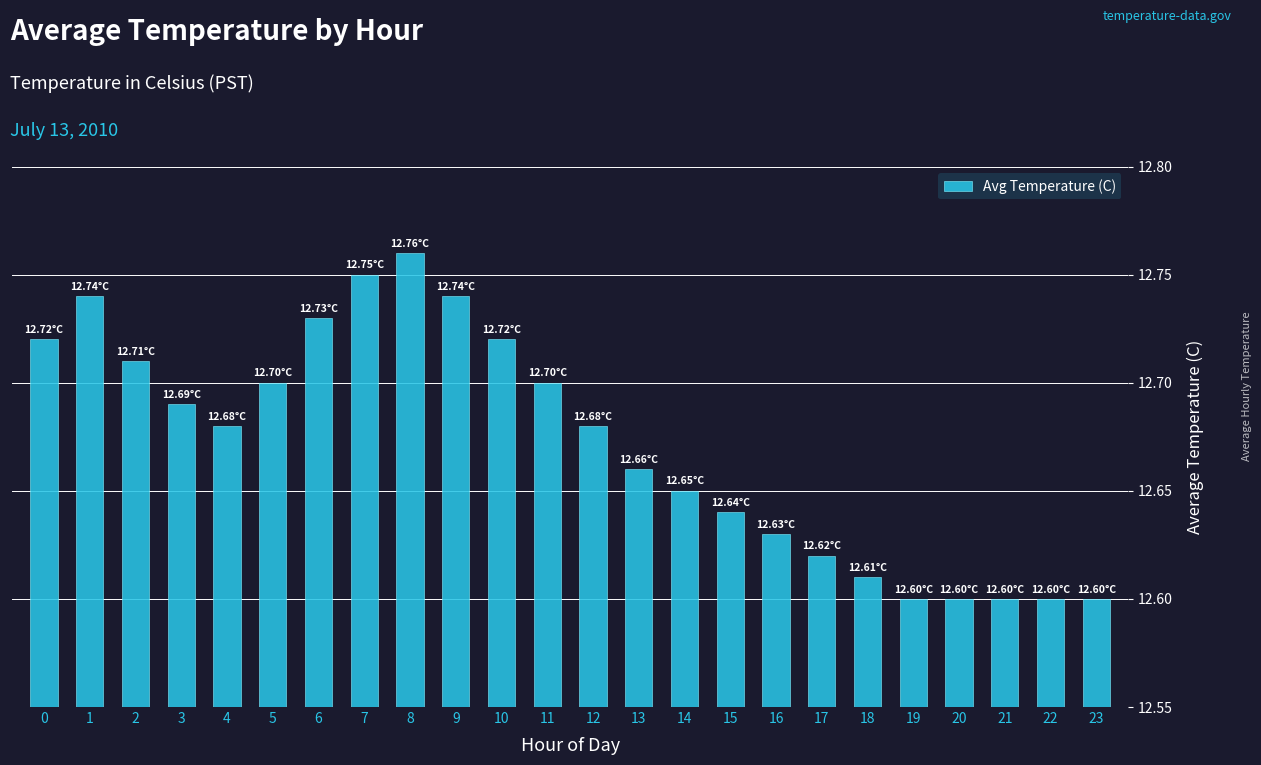

Between 7 and 1, which is larger?

7